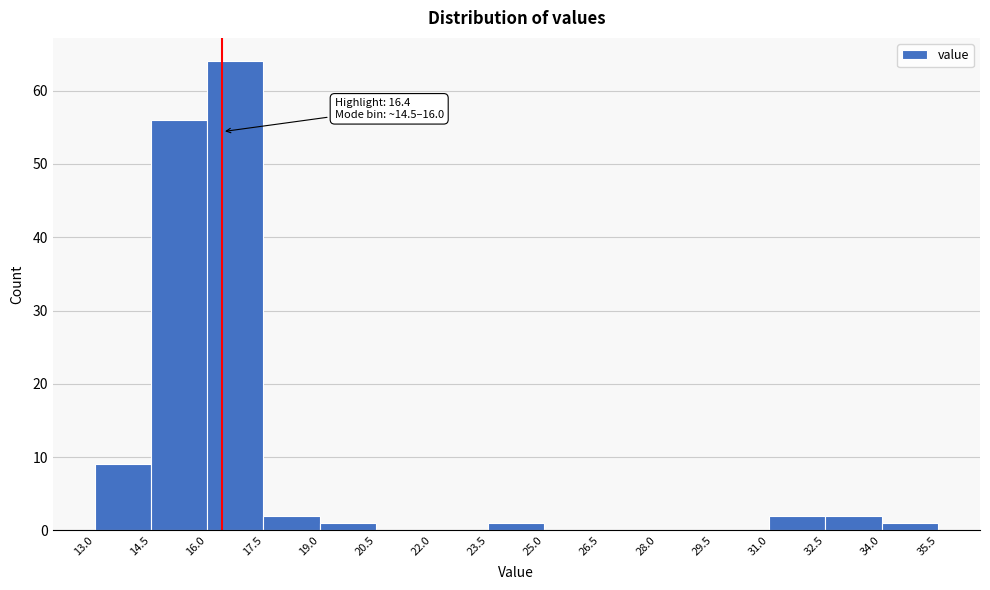

Over which range of the x-axis is the bar tallest?

16.0 to 17.5